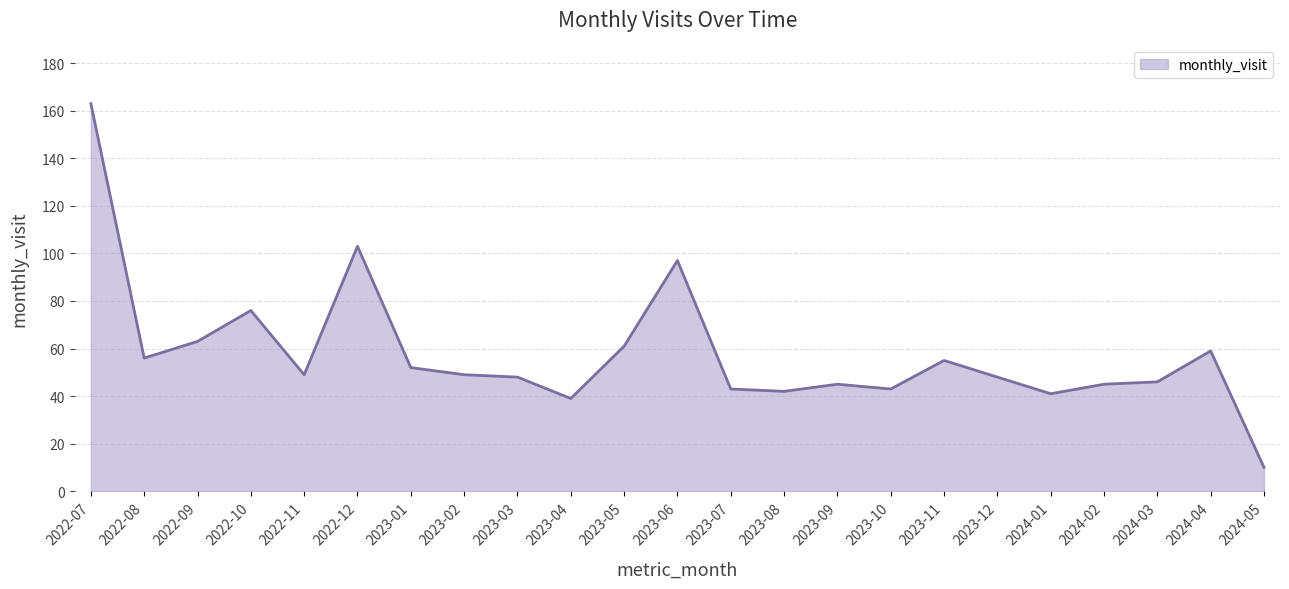

Approximately how many times larger is the value at 2022-09 compared to 2024-05?

6.3